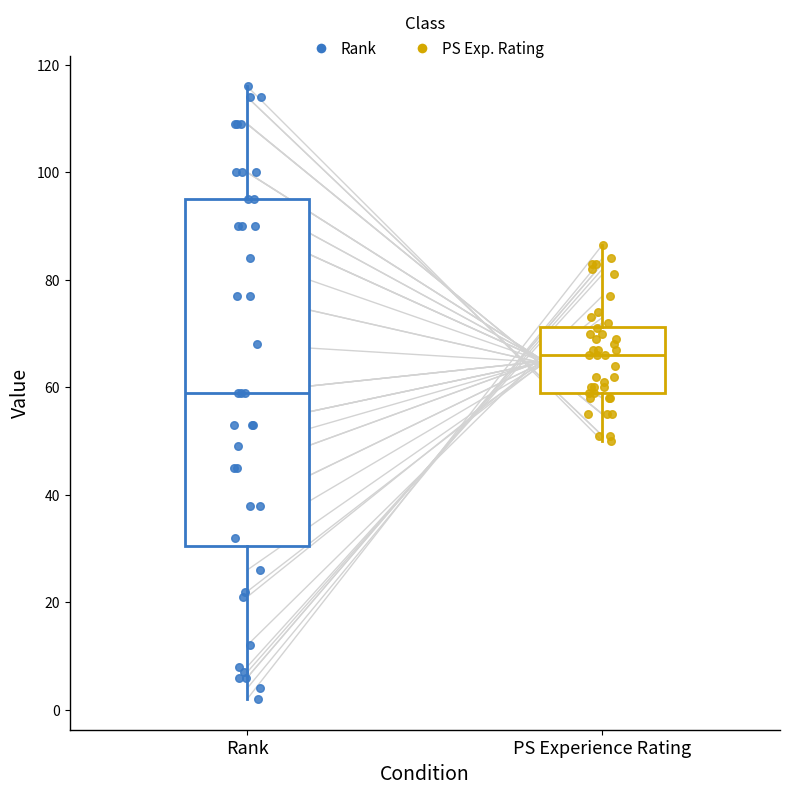

Reading left to right, transcribe this box plot: for each box, give where its median line is, the range the box spans, and where its two whiskers end, as read against the y-axis. The values are not printed on the chart, so give them approximately, as read against the axis.

Rank: median 60, box 30 to 96, whiskers 2 to 116
PS Experience Rating: median 66, box 60 to 72, whiskers 50 to 86